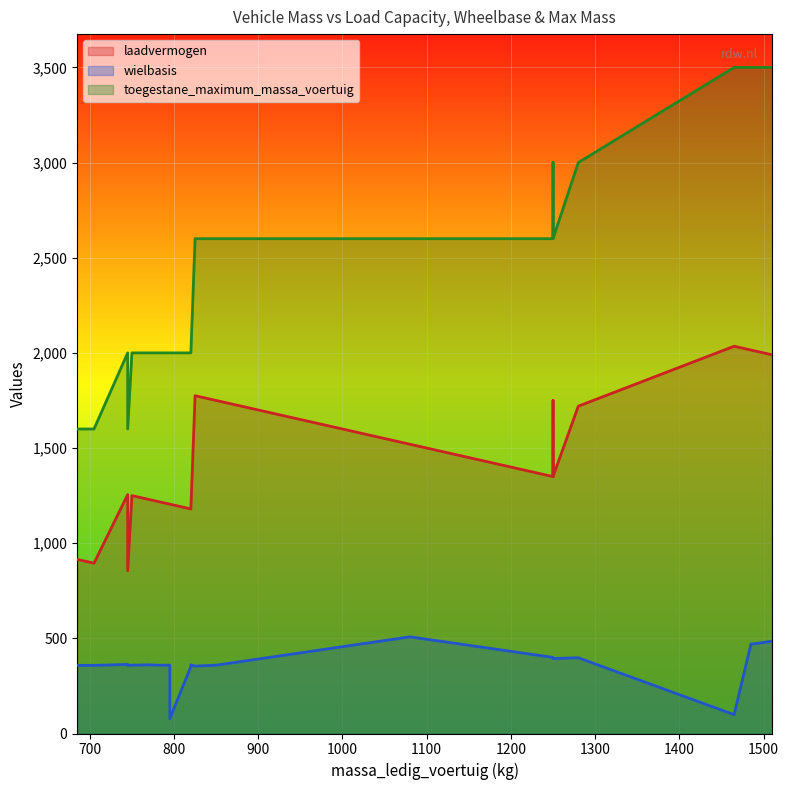

Which series has the largest range (max minus min)?

toegestane_maximum_massa_voertuig